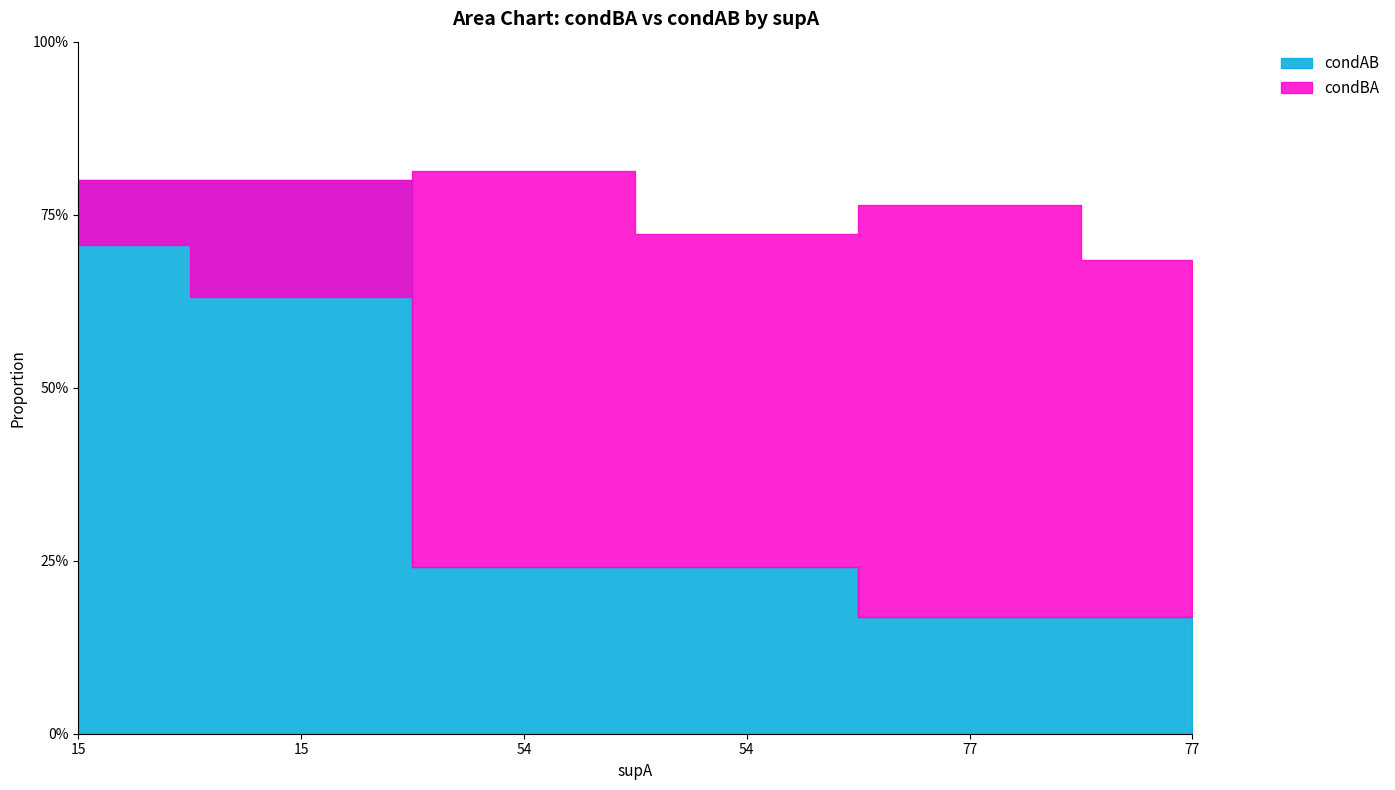

Which series has the widest spread of values?

condAB